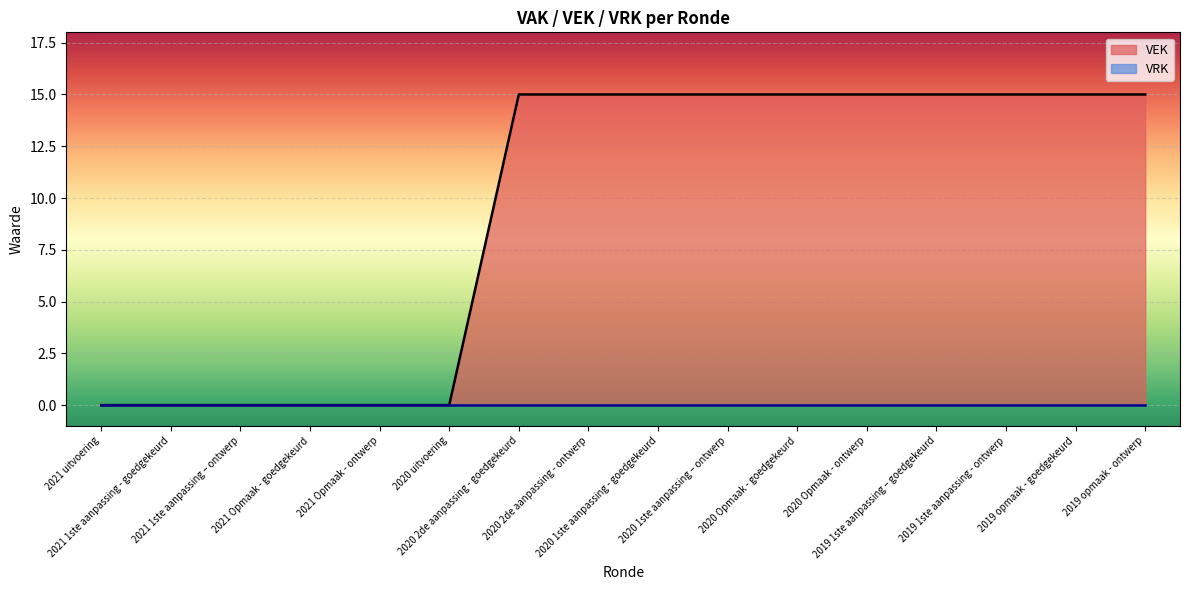

What is the ratio of the value at 2020 Opmaak - goedgekeurd to the value at 2020 1ste aanpassing - goedgekeurd?

1.0